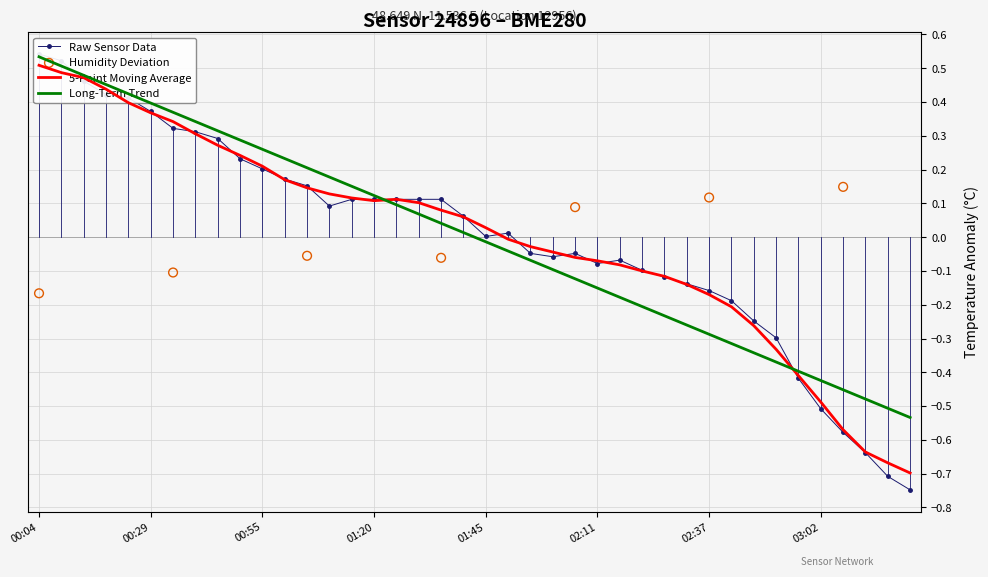

Is the value of Temperature (°C) at 03:18 greater than the value of Pressure Anomaly (Pa) at 01:30?

No